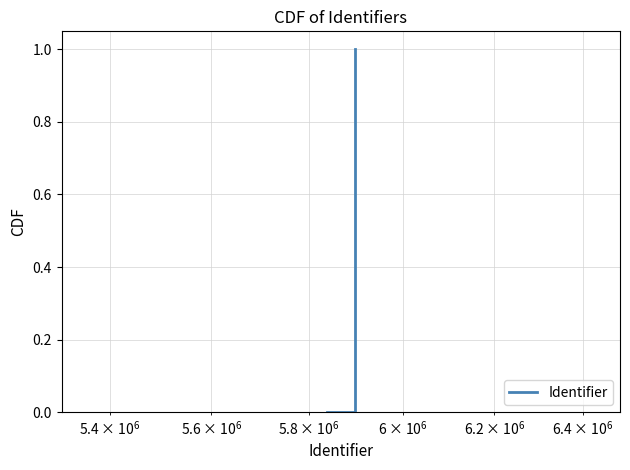

What is the greatest value displayed?

1.0